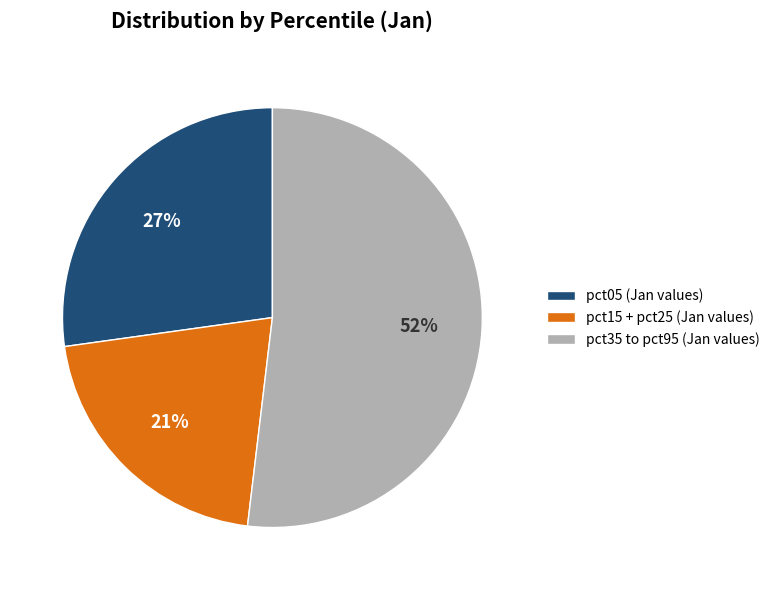

How many segments does this pie chart have?

3